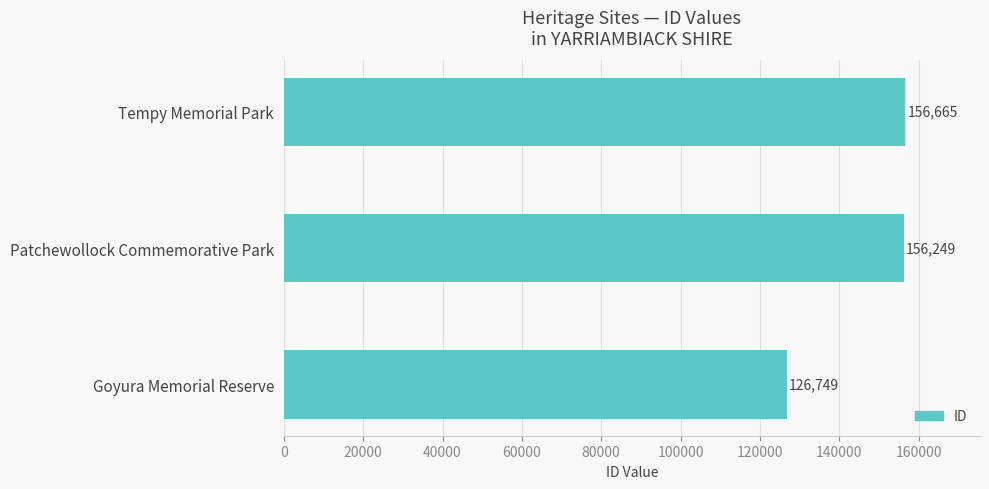

What is the greatest value displayed?

156665